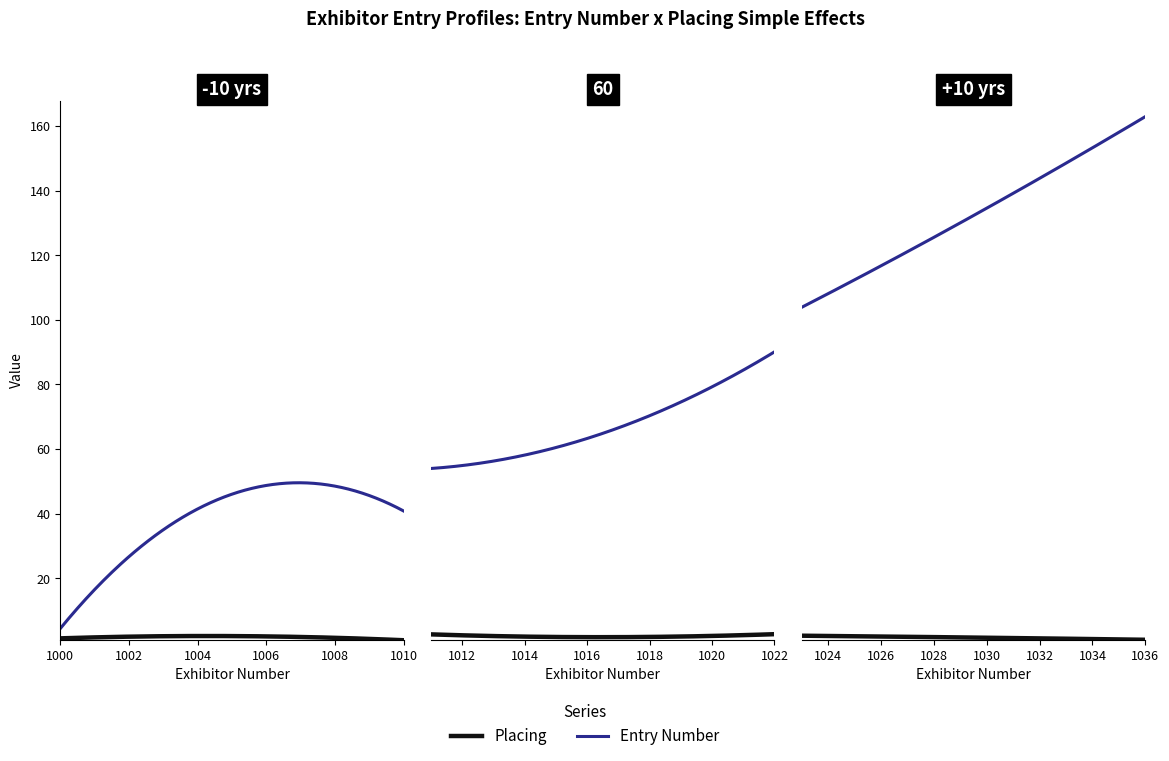

Count the Placing values in the range 1 to 3.

33